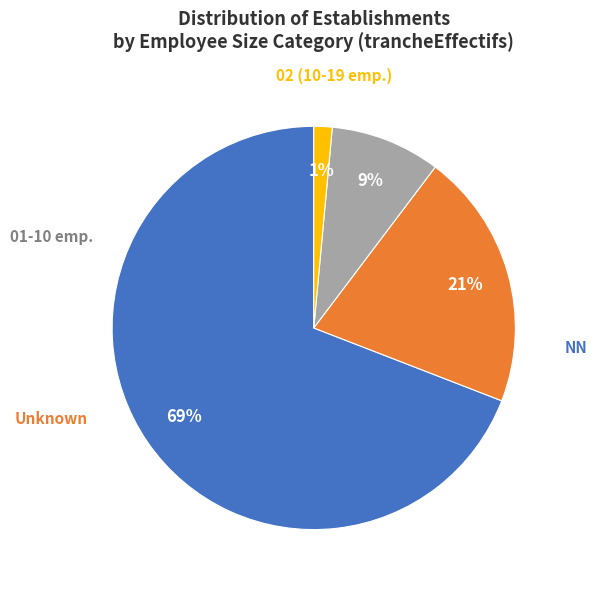

To the nearest percent, what is the difference between the largest and smallest slice percentages?

68%